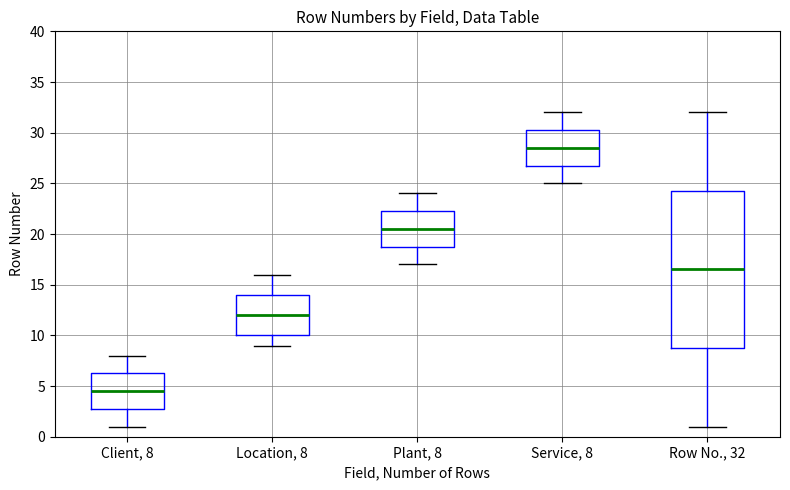

Where does the median line of the box for Location, 8 sit on the y-axis? The values are not printed on the chart, so give them approximately, as read against the axis.

12.0